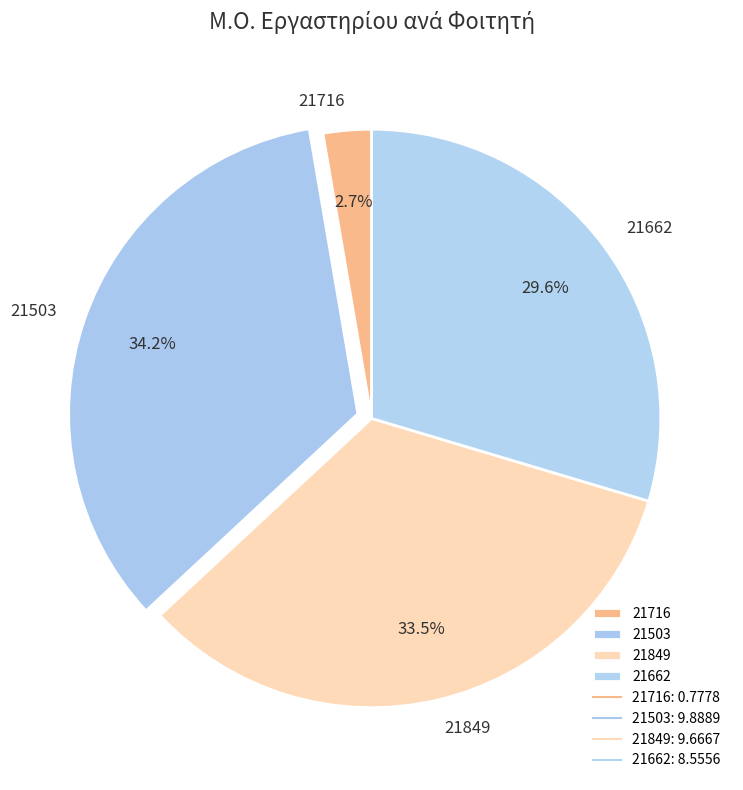

Is there any slice that represents more than half of the pie?

No